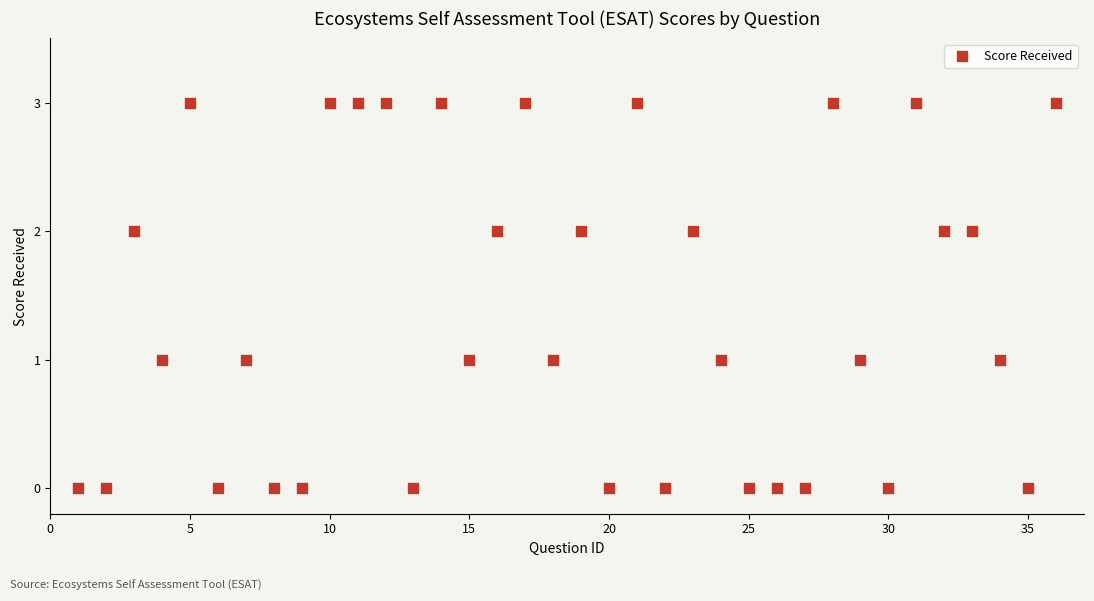

What is the range of Y values (max minus min)?

3